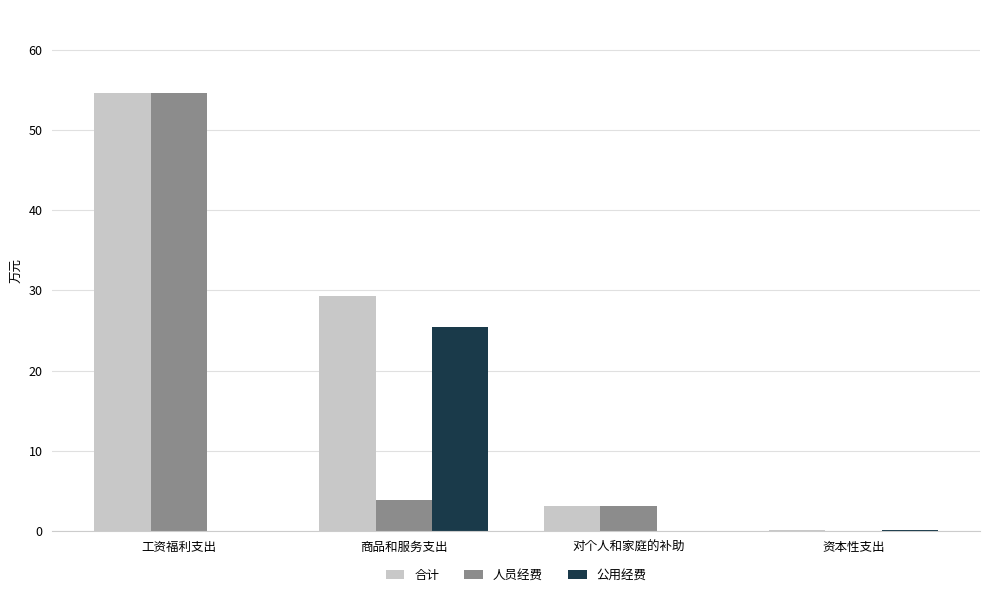

Which series has the largest total across all categories?

合计